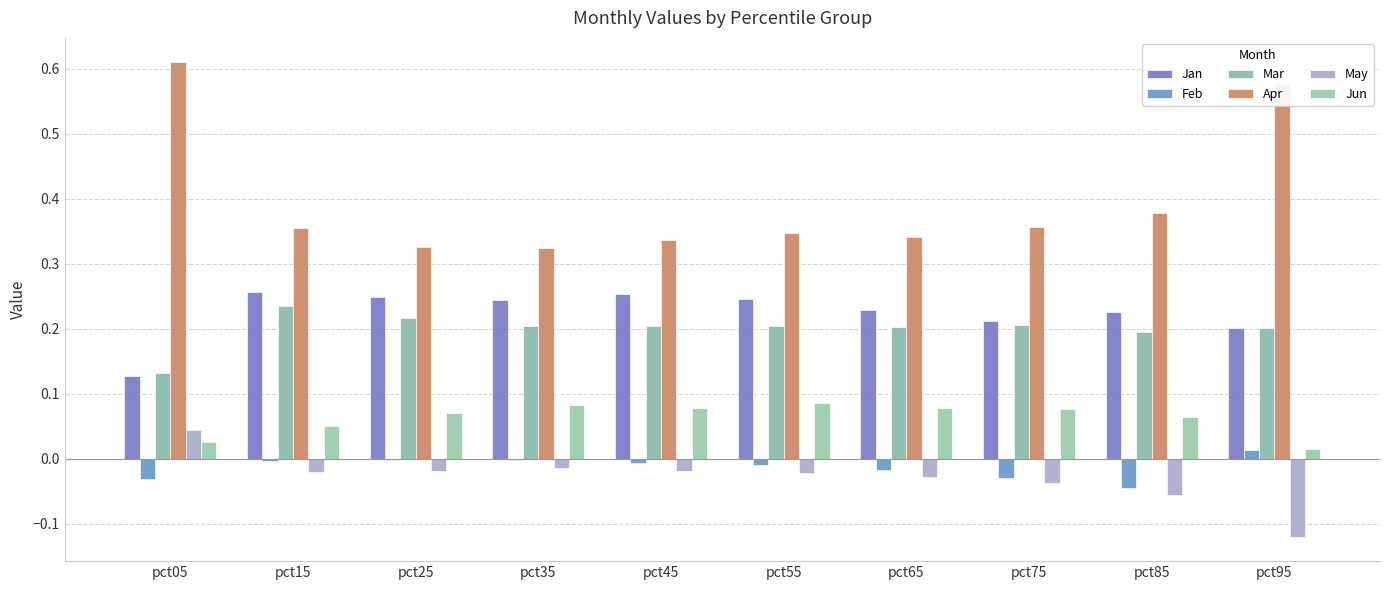

Which category has the lowest value in the Jan series?

pct05